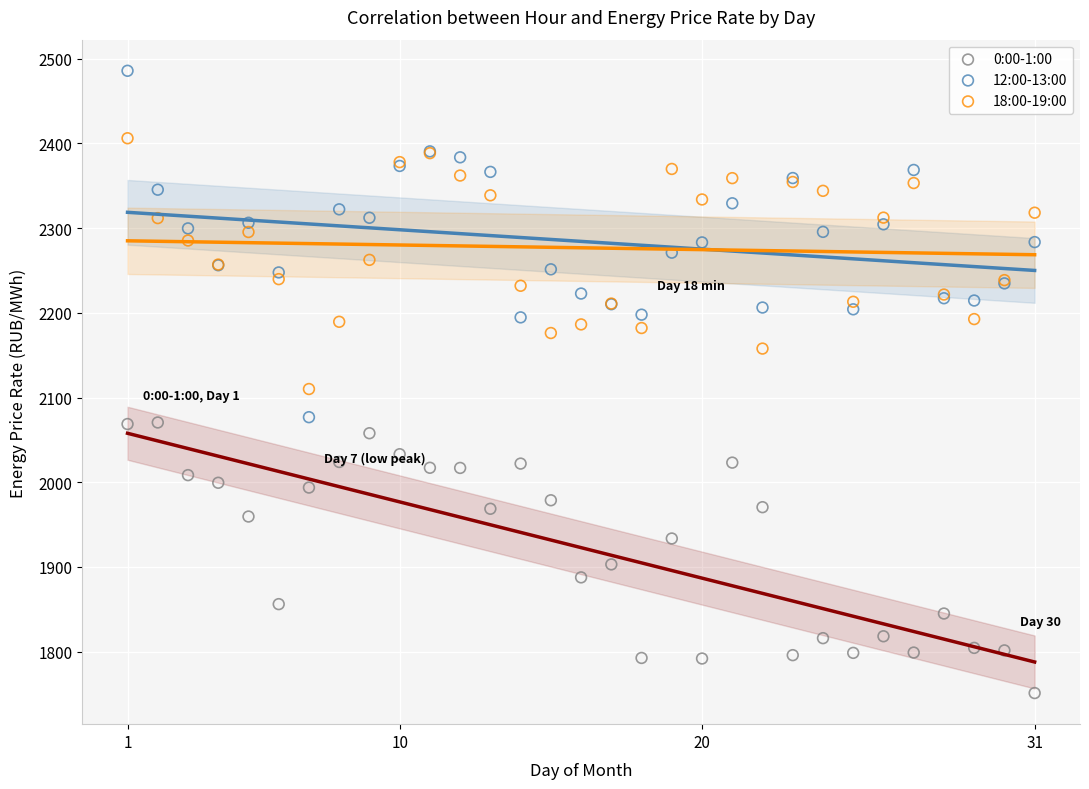

What is the X range (max minus min) for the scatter plot?

30.0